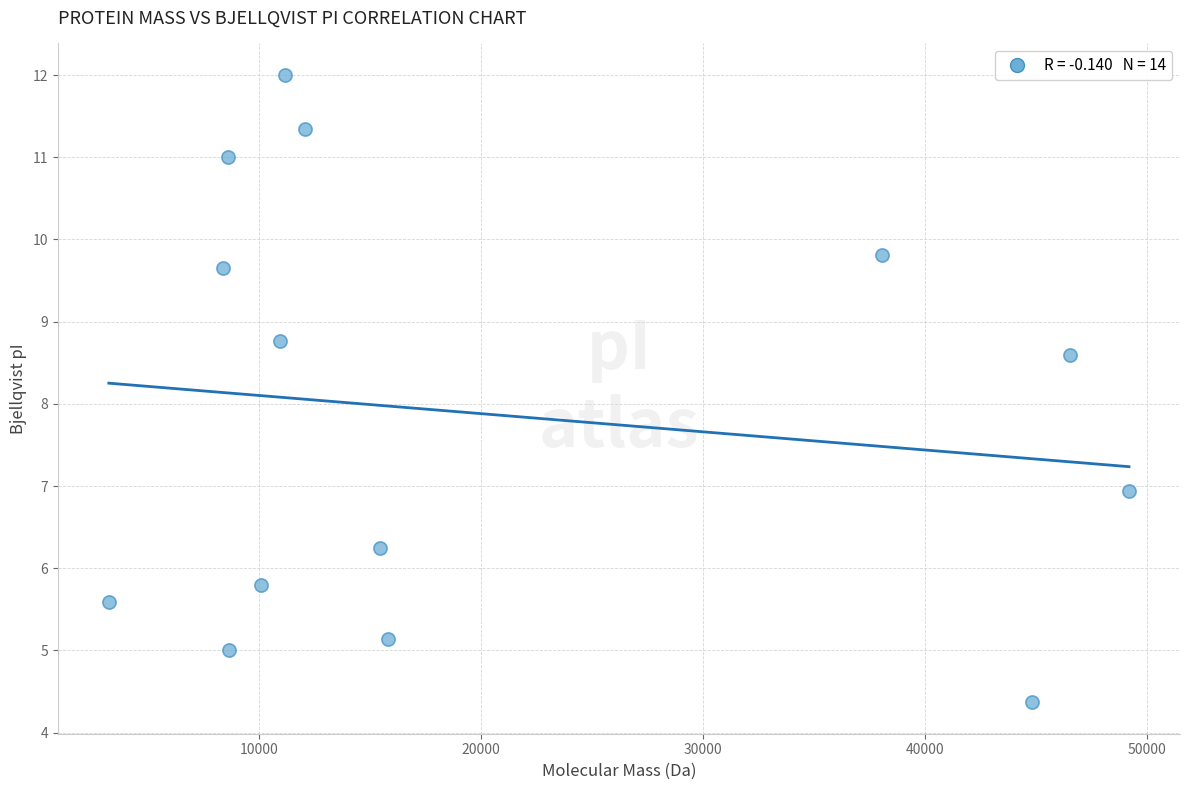

What Y value in the scatter plot is closest to 8?

8.6